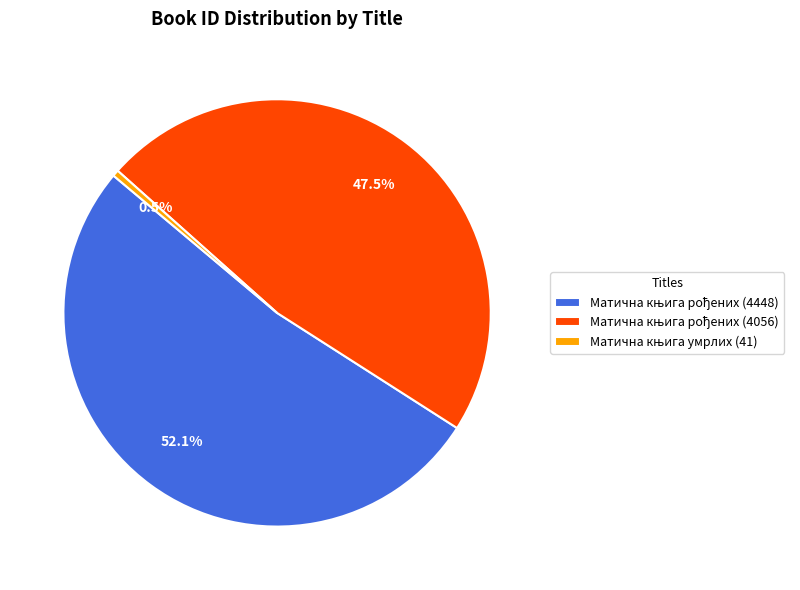

Does any single category account for the majority?

Yes